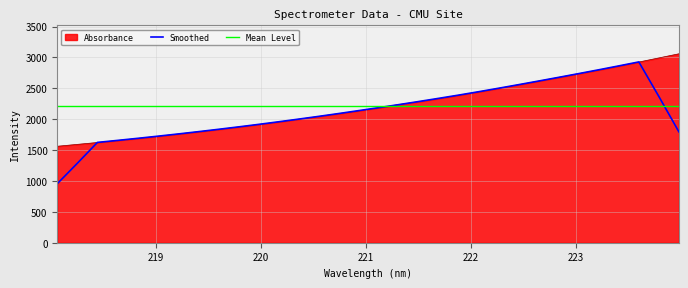

What is the sum of all values?

70834.6